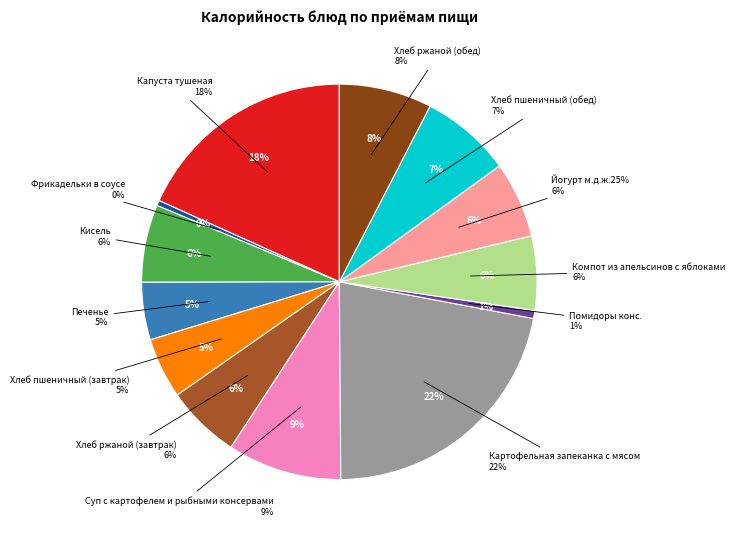

Does Компот из апельсинов с яблоками account for over 50% of the chart?

No